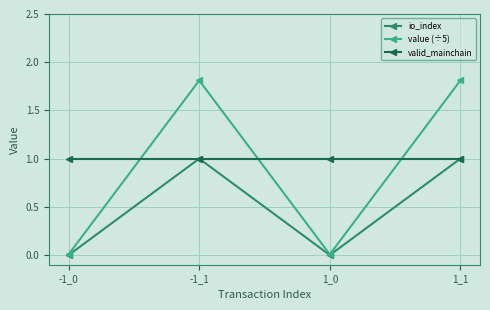

Which series has the largest range (max minus min)?

value (÷5)